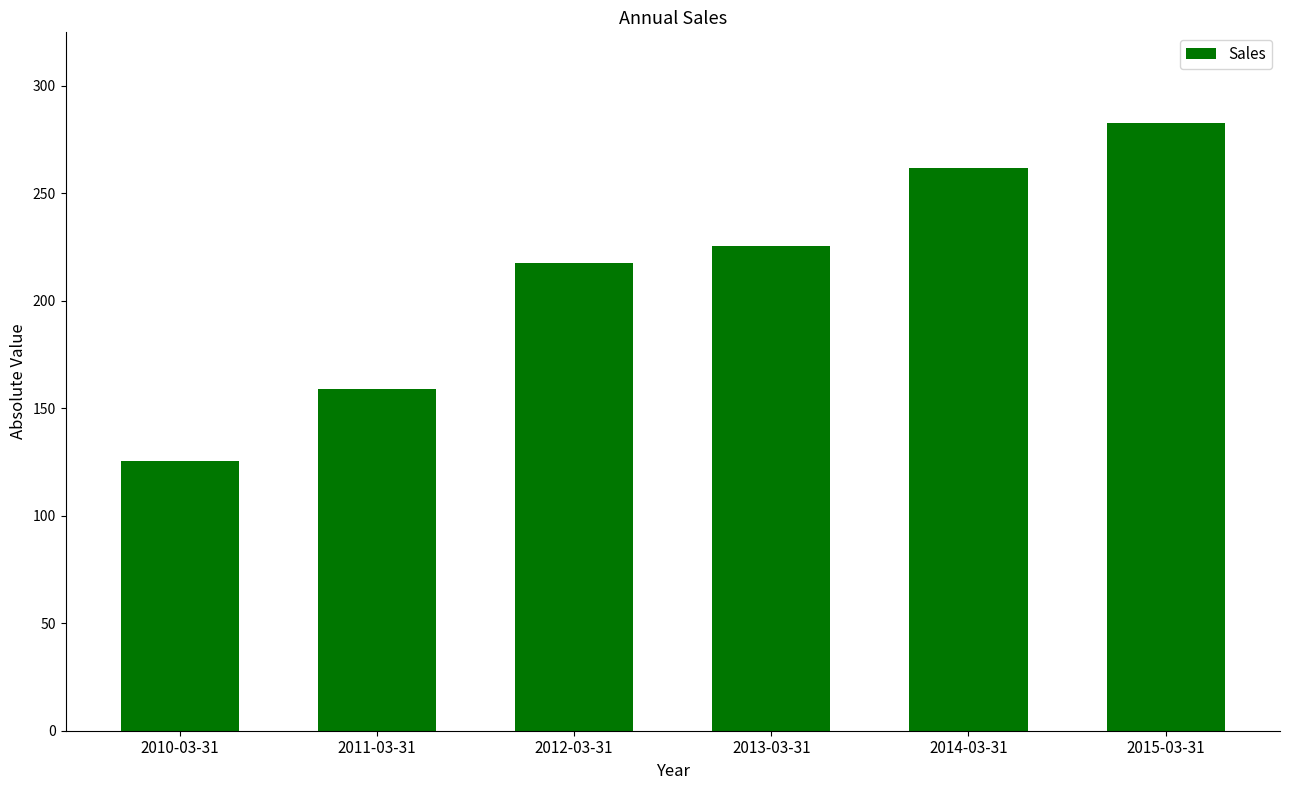

What is the change in value from 2010-03-31 to 2011-03-31?

+33.3